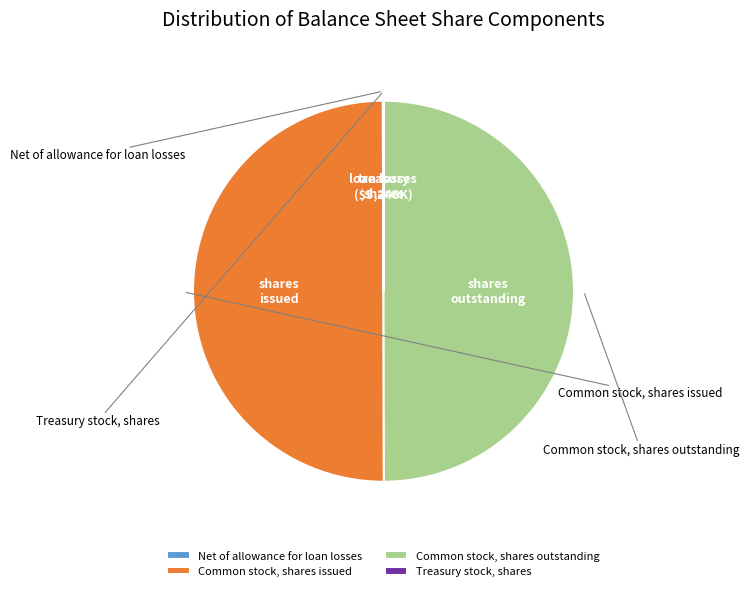

Is it true that Net of allowance for loan losses is 0% of the pie?

True